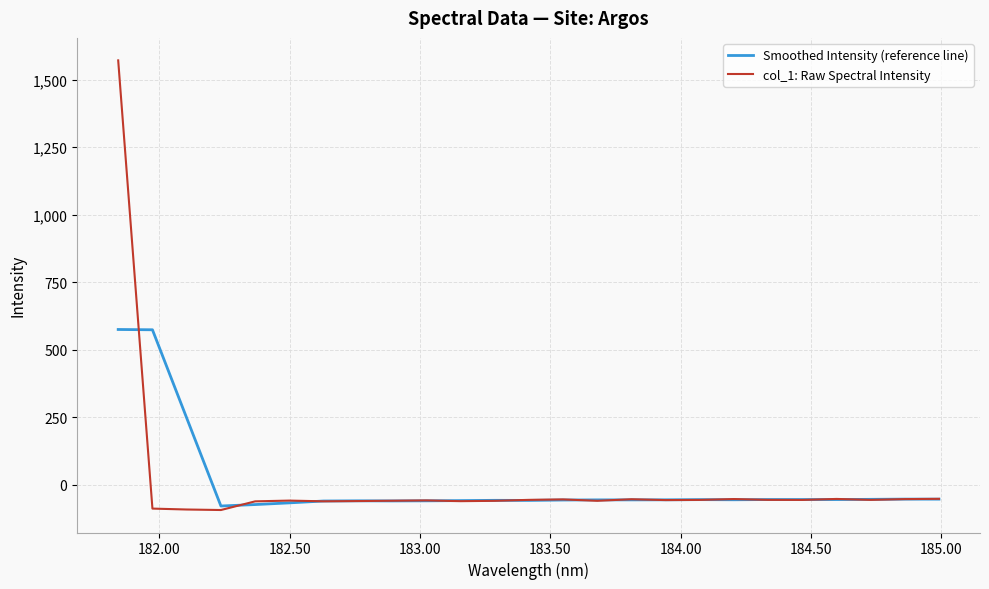

Rank the series by their maximum value, from lowest to highest.

Smoothed Intensity (reference line), col_1: Raw Spectral Intensity